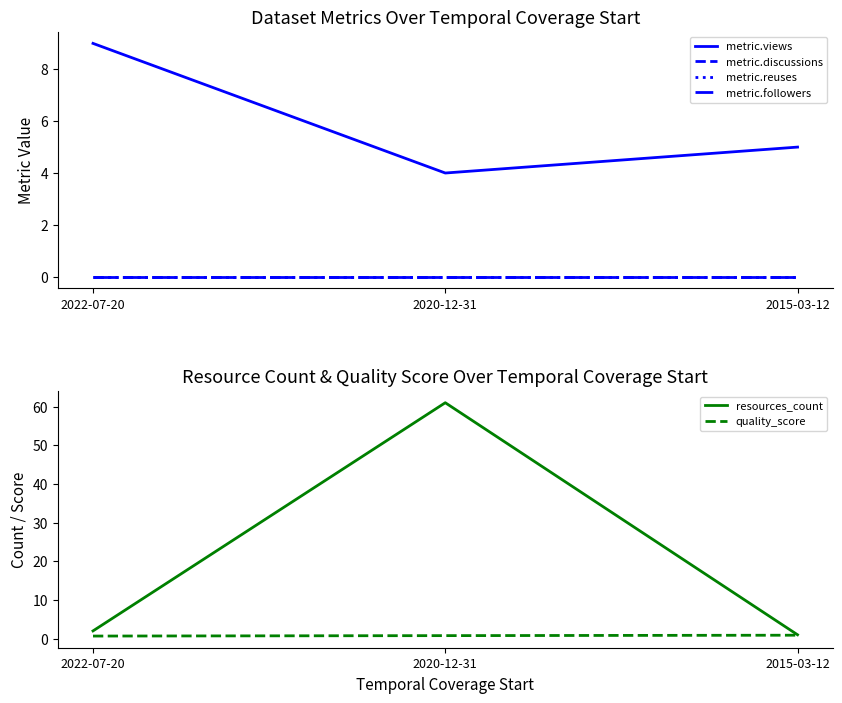

Does the chart display data point markers on the line(s)?

No